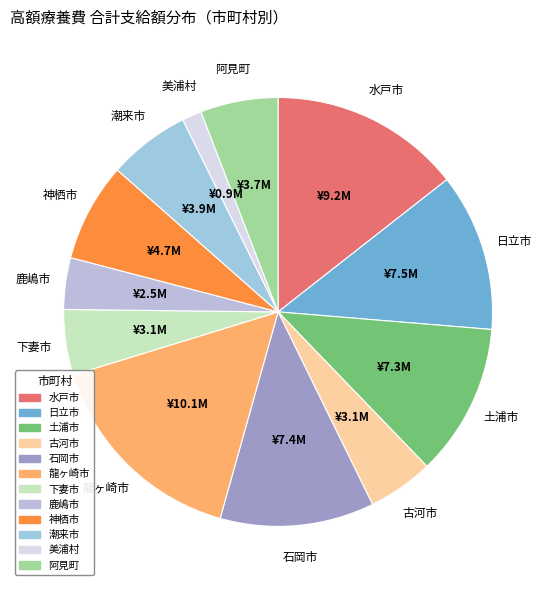

Between 土浦市 and 下妻市, which is larger?

土浦市